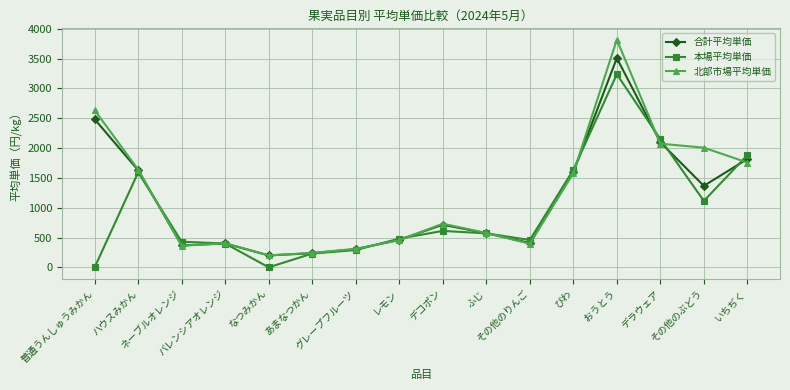

What is the difference between the 合計平均単価 values at バレンシアオレンジ and その他のりんご?

8